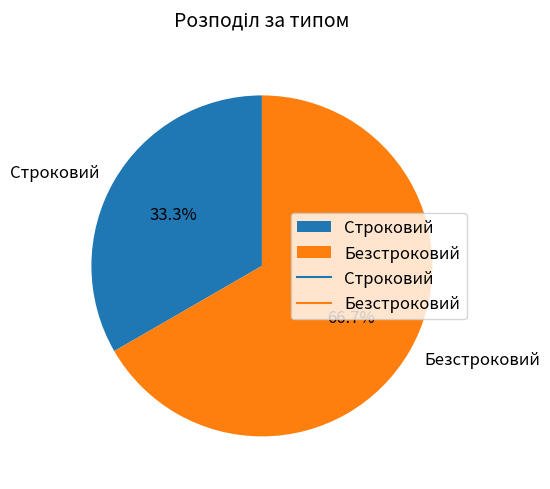

What percentage is the Строковий slice, to the nearest percent?

33%